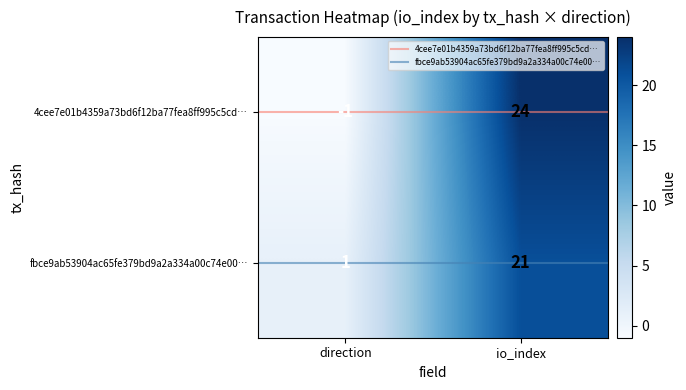

Reading left to right, transcribe all the data shown in this chart.

4cee7e01b4359a73bd6f12ba77fea8ff995c5cd…: -1	24
fbce9ab53904ac65fe379bd9a2a334a00c74e00…: 1	21